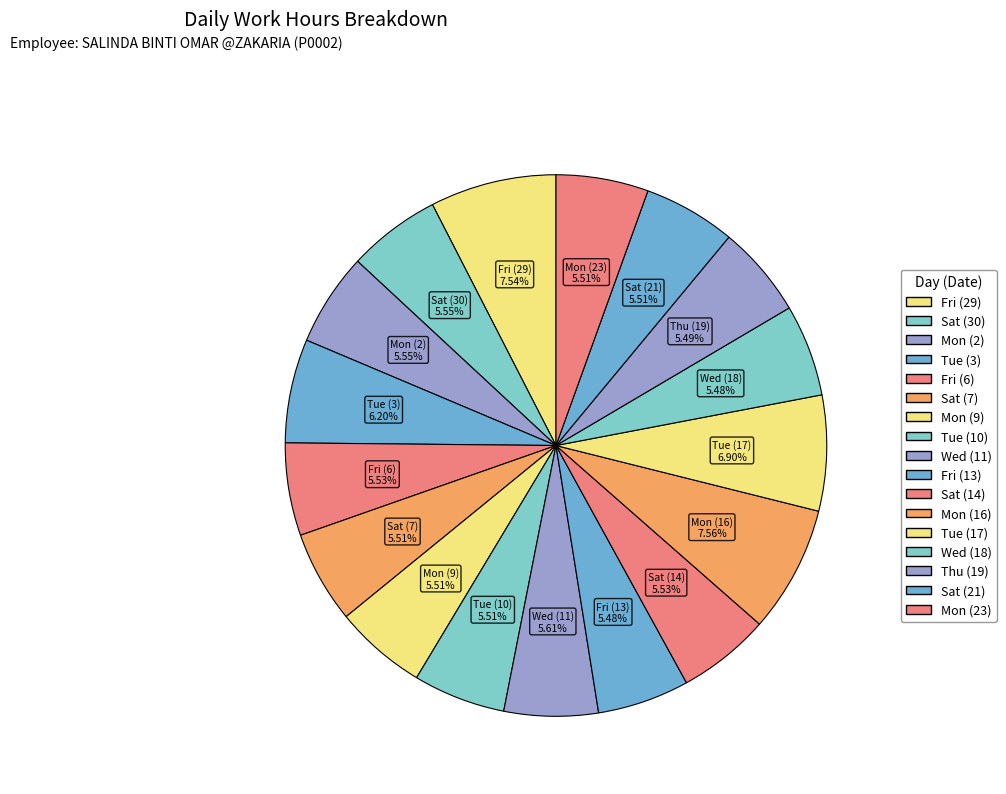

Count the number of slices in the pie.

17